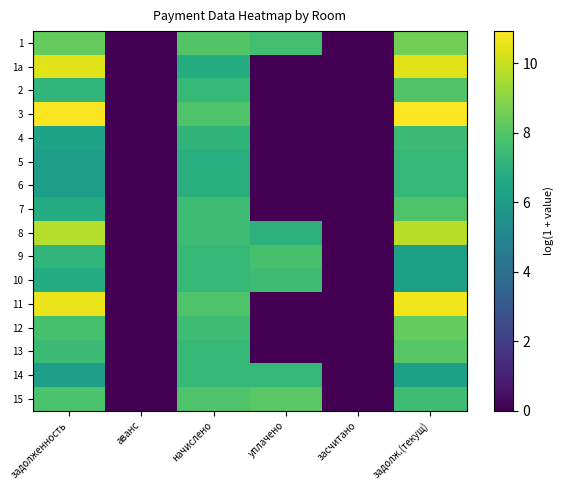

How many series are shown in this chart?

16